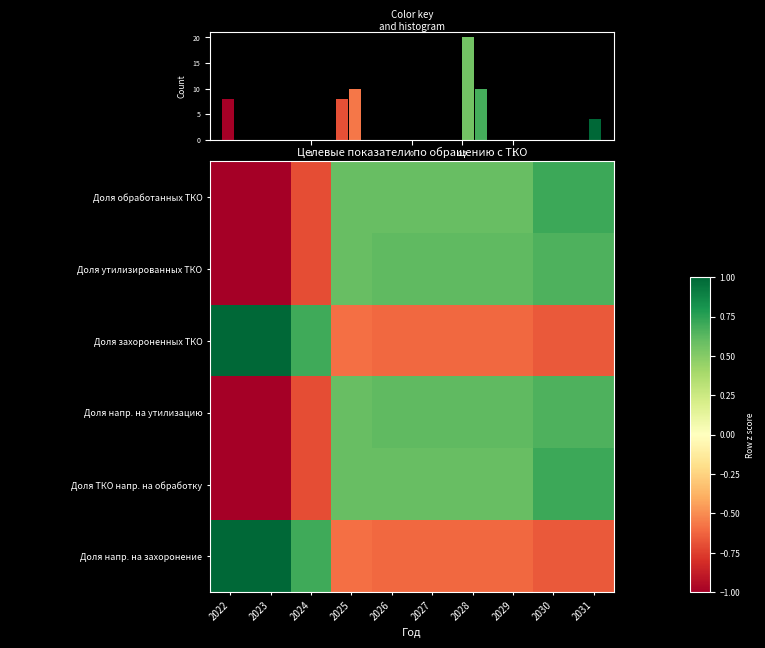

Is the value of Доля обработанных ТКО at 2025 greater than the value of Доля напр. на захоронение at 2023?

No